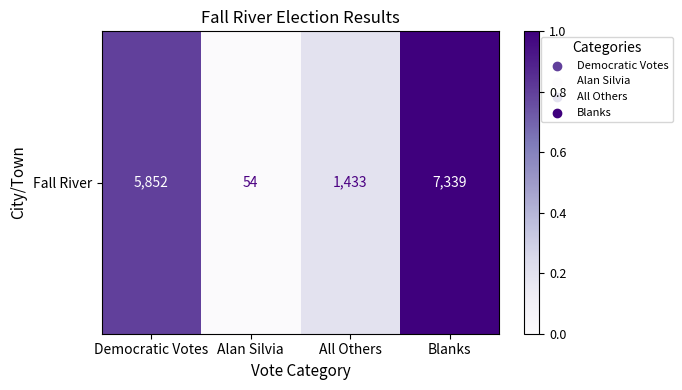

The value at Democratic Votes is 0.8. True or false?

True